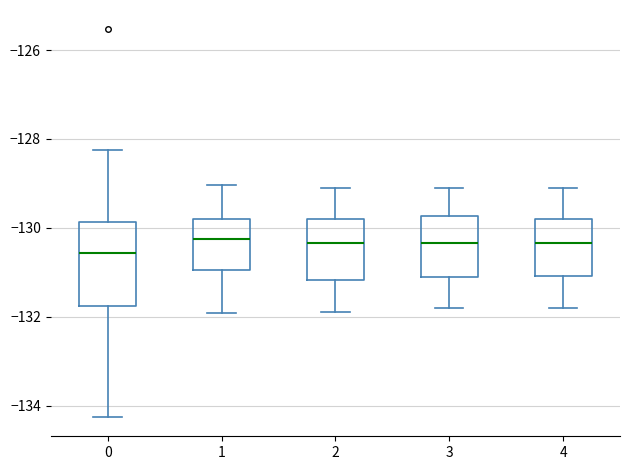

Reading left to right, transcribe this box plot: for each box, give where its median line is, the range the box spans, and where its two whiskers end, as read against the y-axis. The values are not printed on the chart, so give them approximately, as read against the axis.

0: median -130.6, box -131.8 to -129.8, whiskers -134.2 to -128.2
1: median -130.2, box -131.0 to -129.8, whiskers -132.0 to -129.0
2: median -130.4, box -131.2 to -129.8, whiskers -131.8 to -129.0
3: median -130.4, box -131.0 to -129.8, whiskers -131.8 to -129.0
4: median -130.4, box -131.0 to -129.8, whiskers -131.8 to -129.0